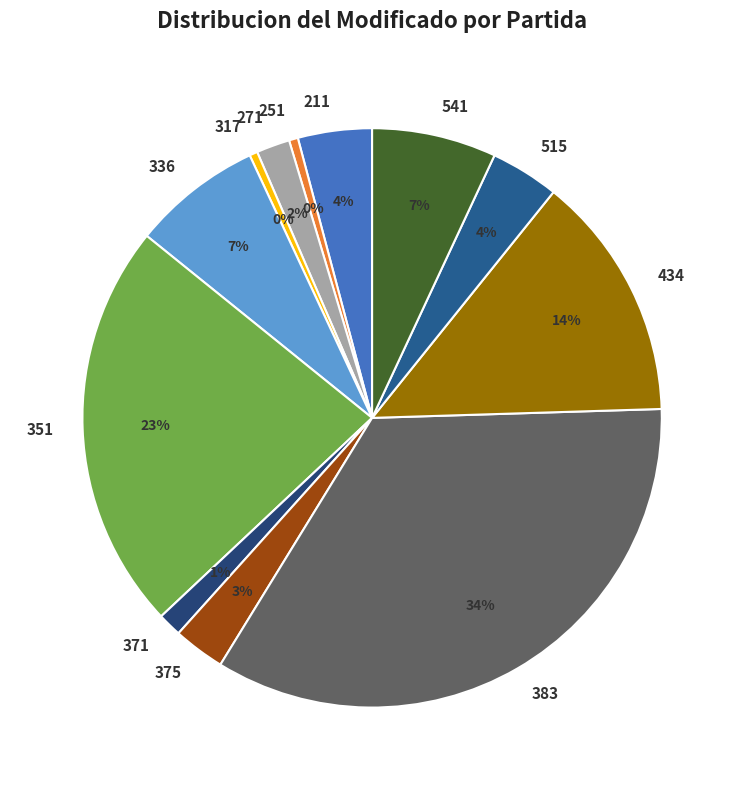

The 434 slice represents 24% of the pie. True or false?

False